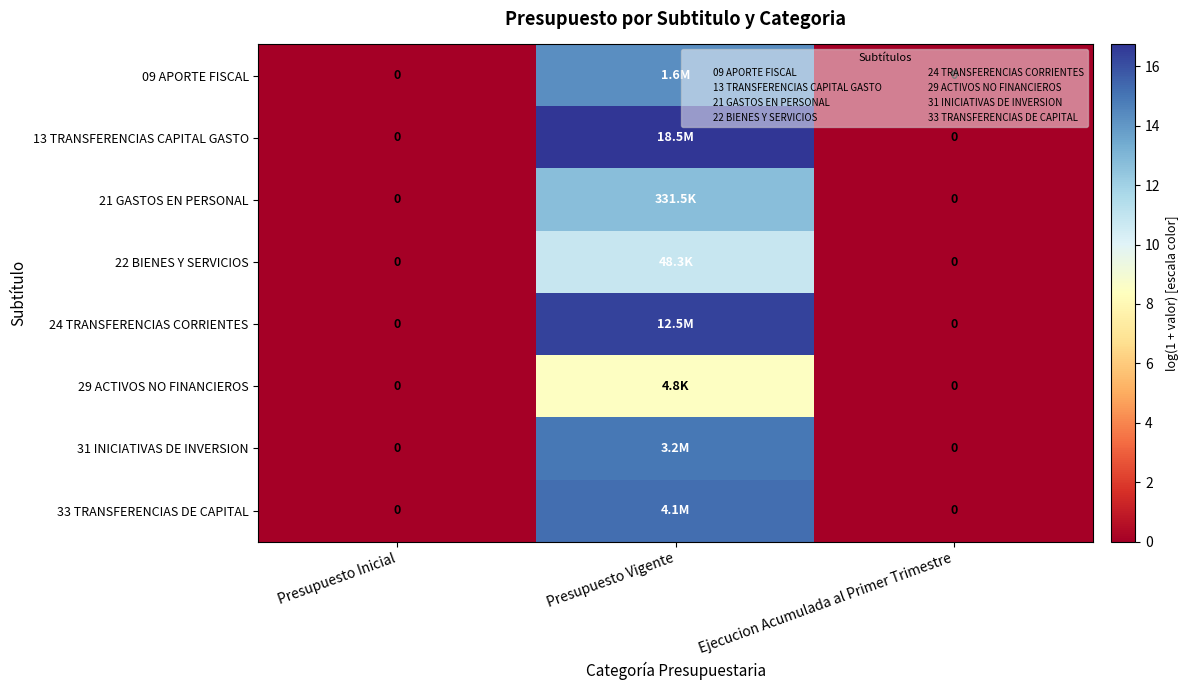

Rank the series by their maximum value, from highest to lowest.

13 TRANSFERENCIAS CAPITAL GASTO, 24 TRANSFERENCIAS CORRIENTES, 33 TRANSFERENCIAS DE CAPITAL, 31 INICIATIVAS DE INVERSION, 09 APORTE FISCAL, 21 GASTOS EN PERSONAL, 22 BIENES Y SERVICIOS, 29 ACTIVOS NO FINANCIEROS